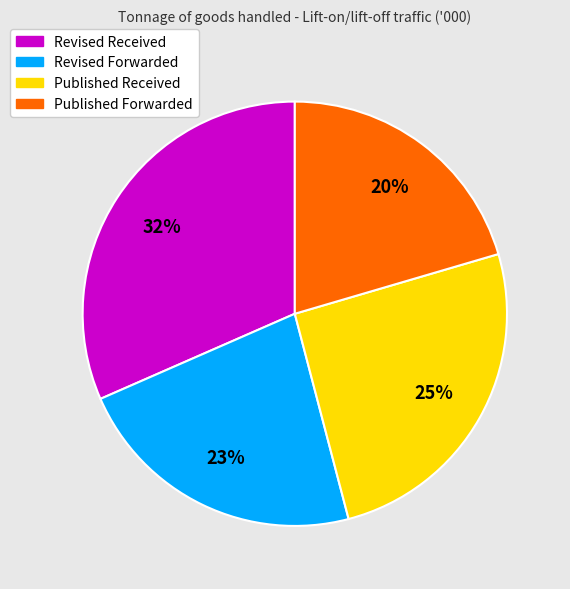

Is there a majority slice in this chart?

No